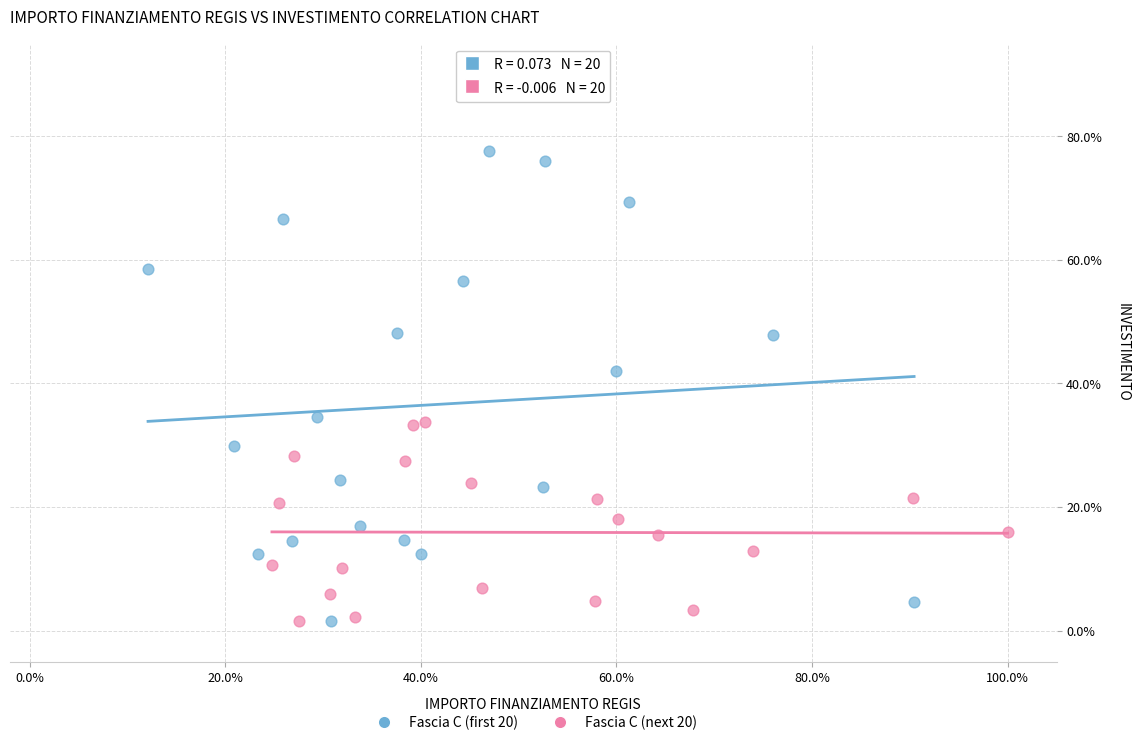

What are all the series names shown in the legend?

Fascia C (first 20), Fascia C (next 20)